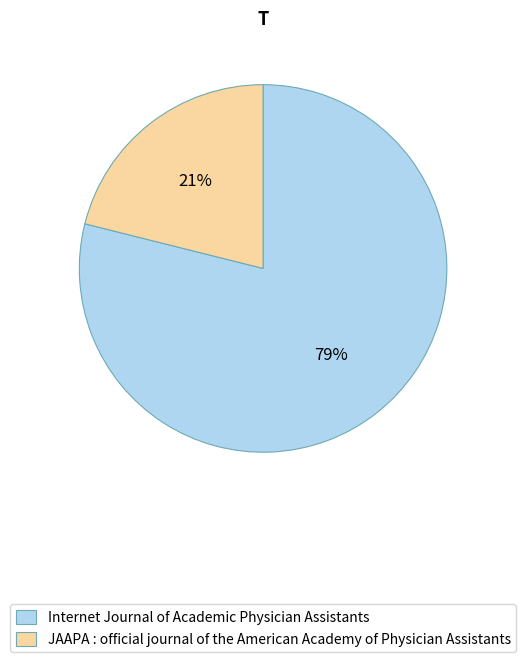

Is there a majority slice in this chart?

Yes